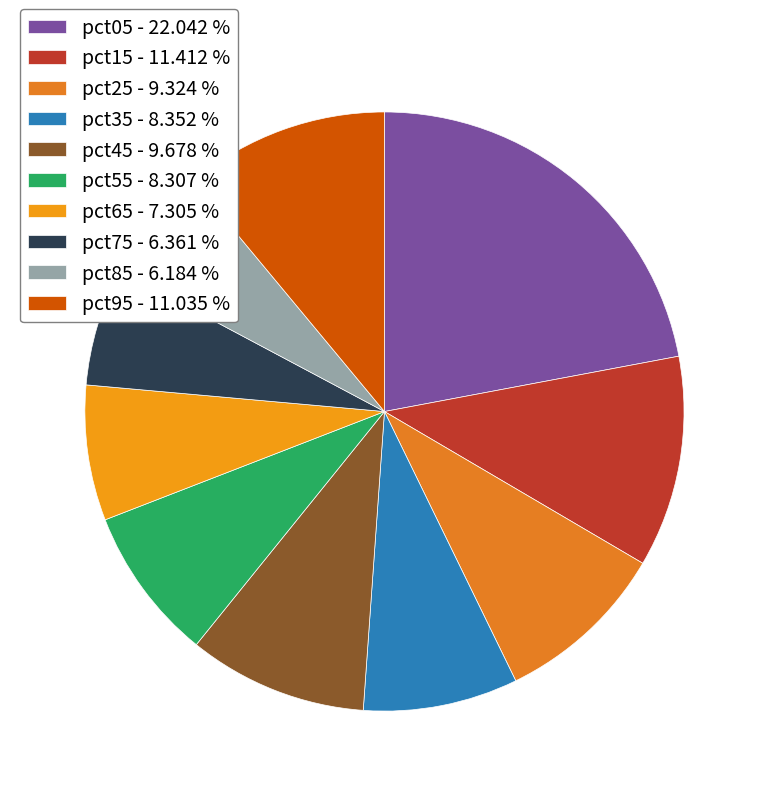

To the nearest percent, what is the difference between the pct85 and pct55 slice percentages?

2%